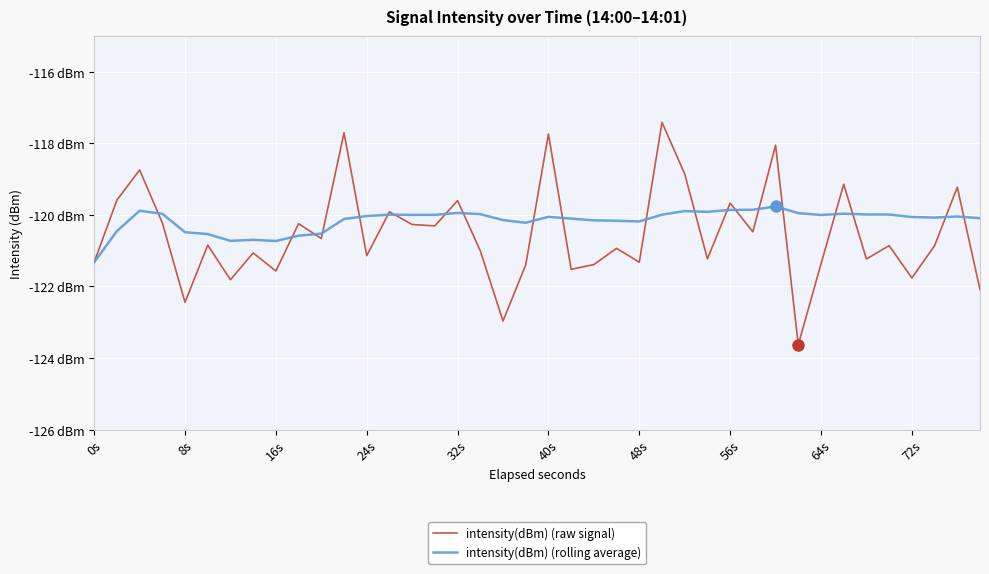

What are all the series names shown in the legend?

intensity(dBm) (raw signal), intensity(dBm) (rolling average)